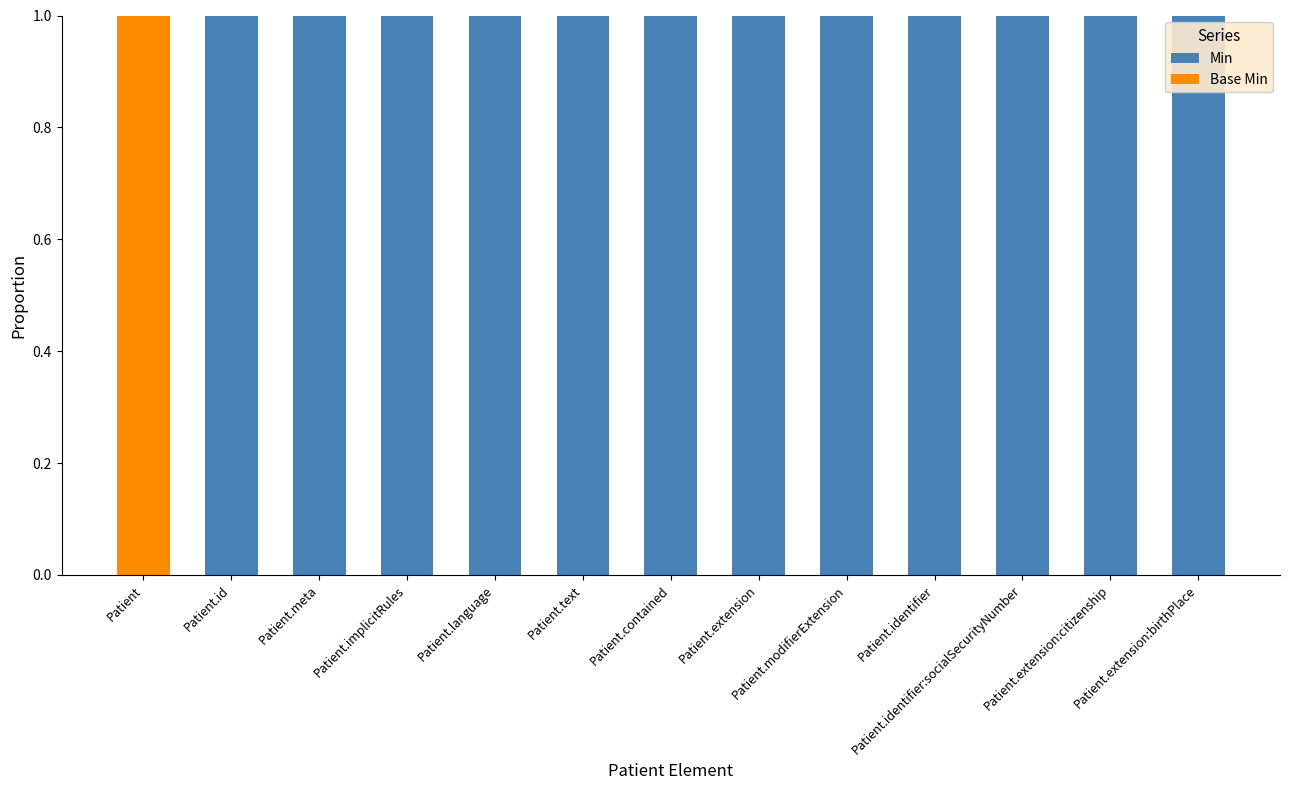

What is the sum of all Min values?

12